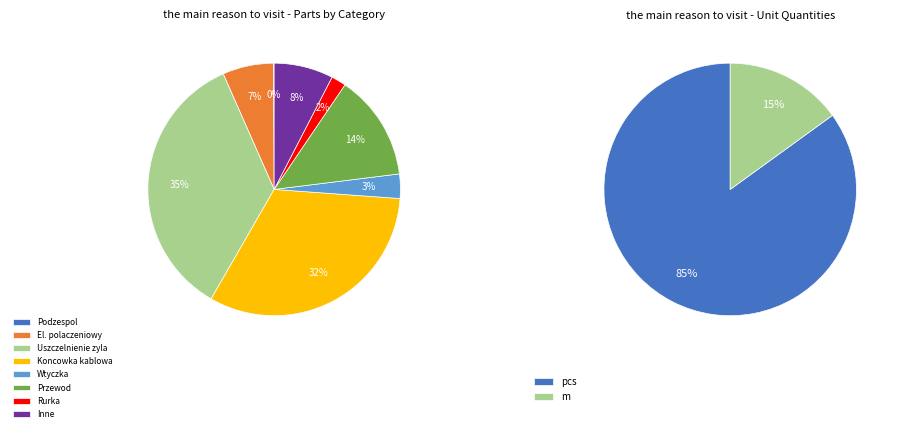

Does any single category account for the majority?

No